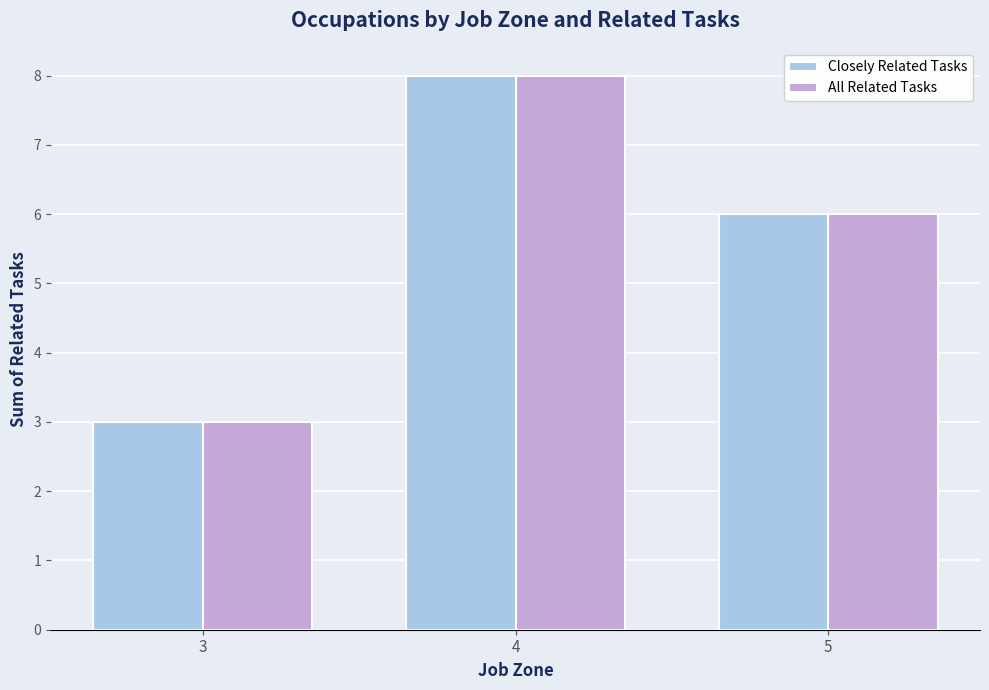

What is the sum of the Closely Related Tasks values at 4 and 5?

14